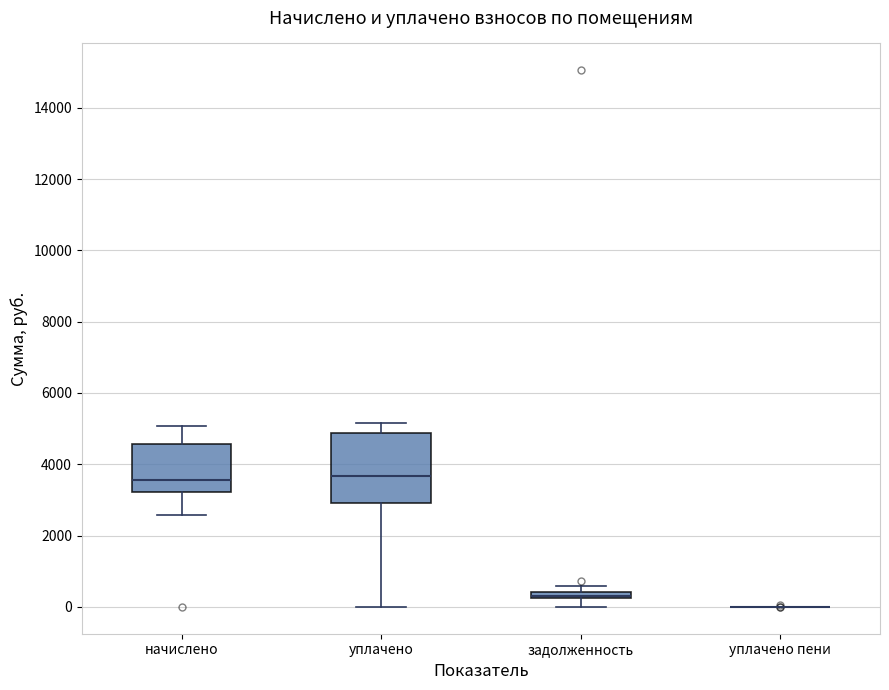

Comparing the boxes themselves (not the whiskers), which one is the tallest?

уплачено